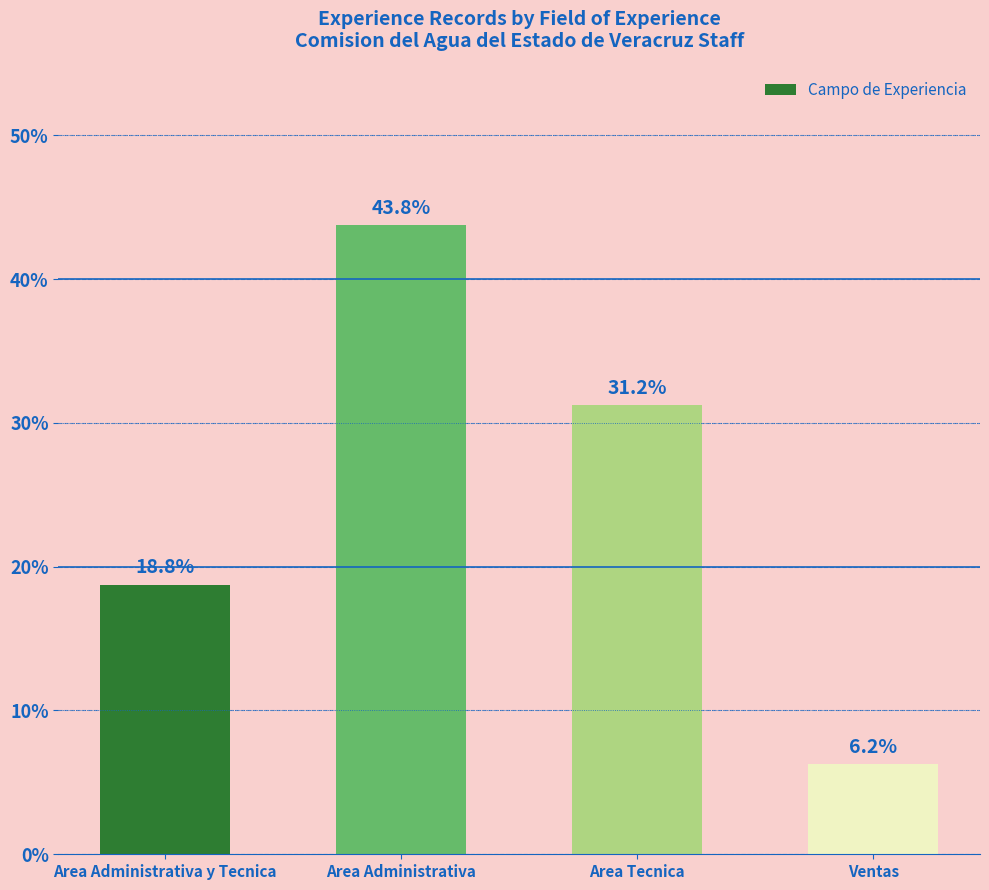

At which category does the chart reach its minimum across all series?

Ventas